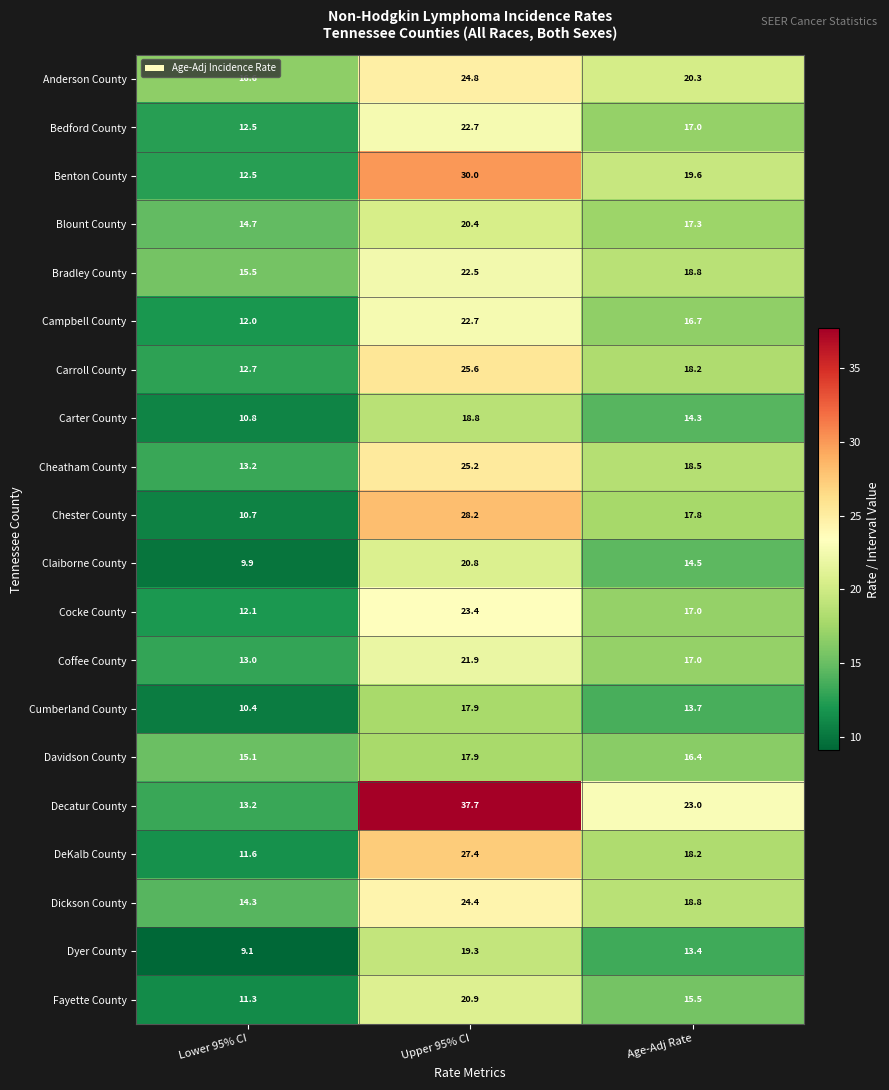

True or false: Cheatham County has a value of 18.5 at Age-Adj Rate.

True